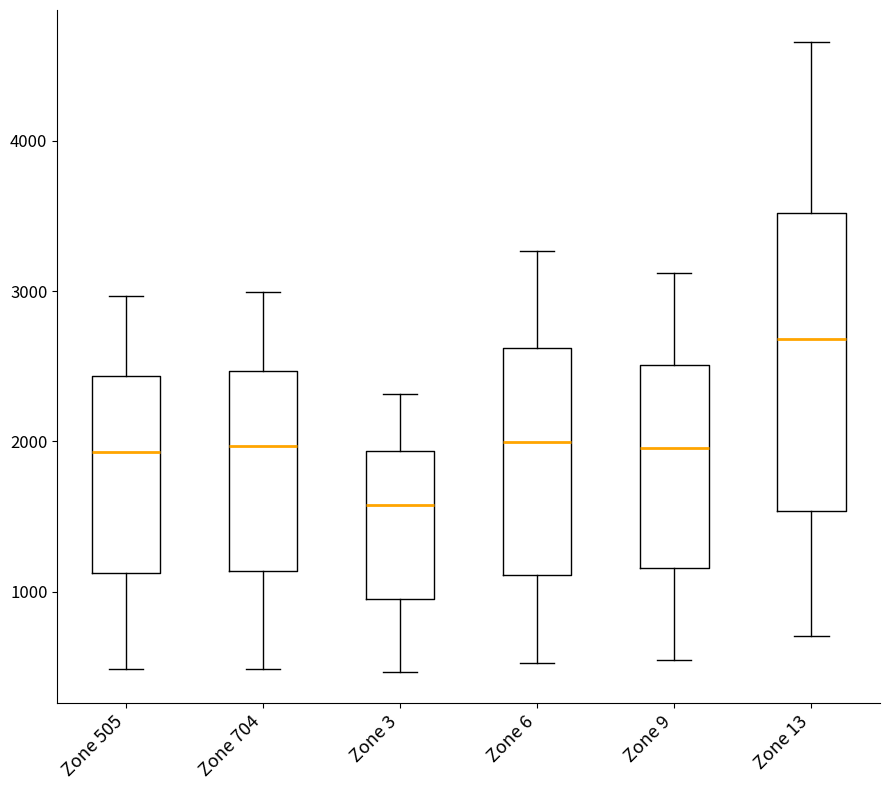

Comparing the boxes themselves (not the whiskers), which one is the tallest?

Zone 13